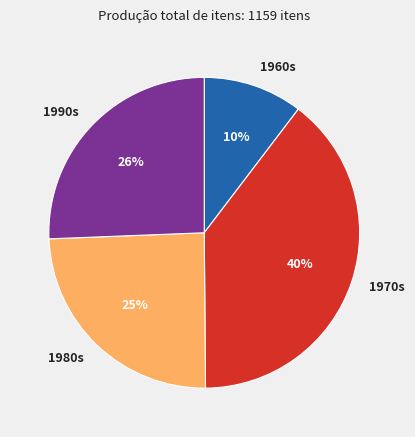

How many slices are in this pie chart?

4